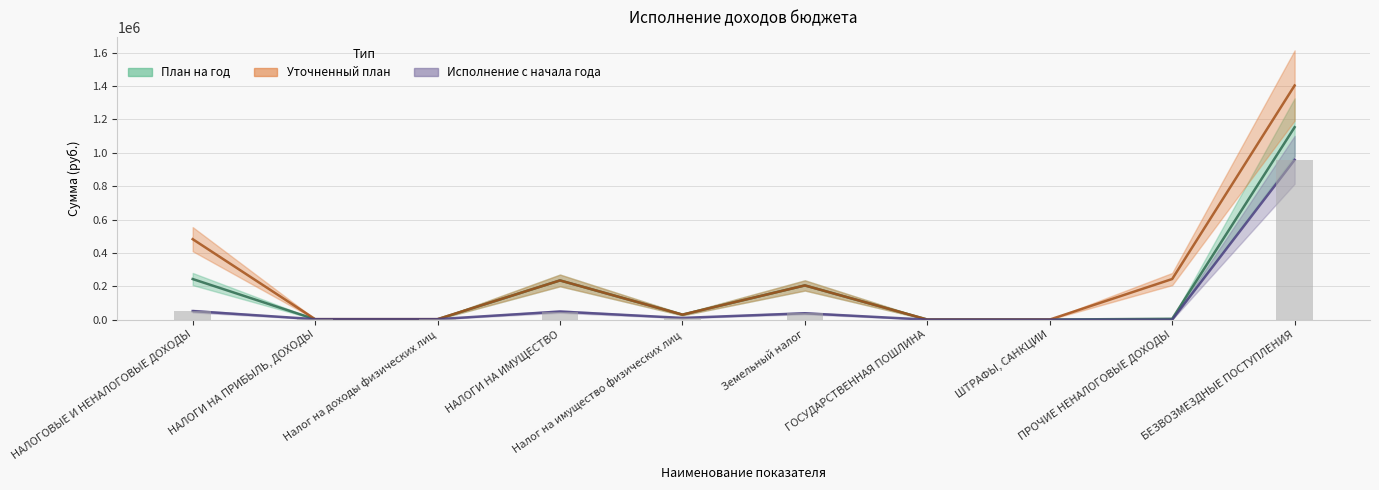

What are all the series names shown in the legend?

План на год, Уточненный план, Исполнение с начала года